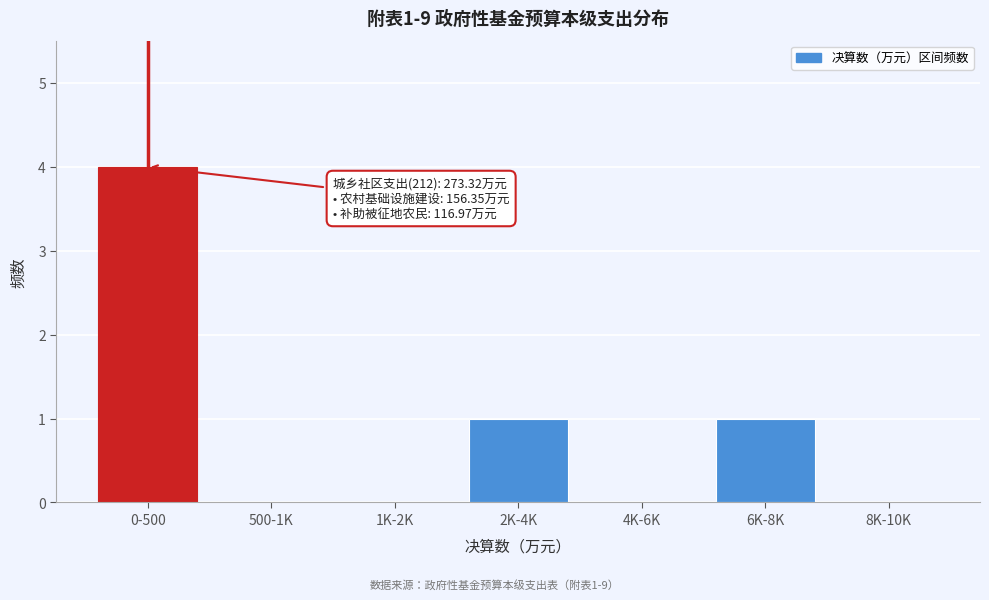

Reading right to left, transcribe all the data shown in this chart.

8K-10K=0	6K-8K=1	4K-6K=0	2K-4K=1	1K-2K=0	500-1K=0	0-500=4